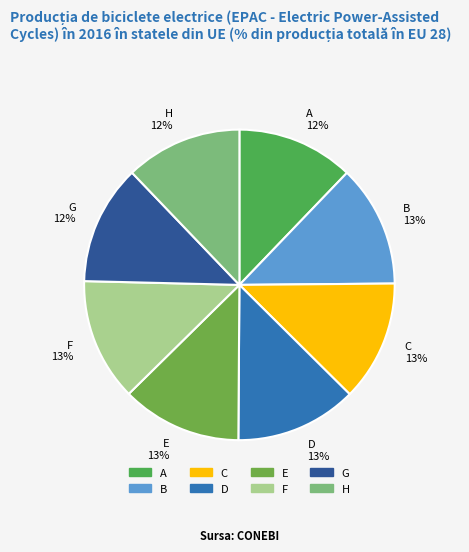

Is the sum of H 12% and E 13% greater than half?

No